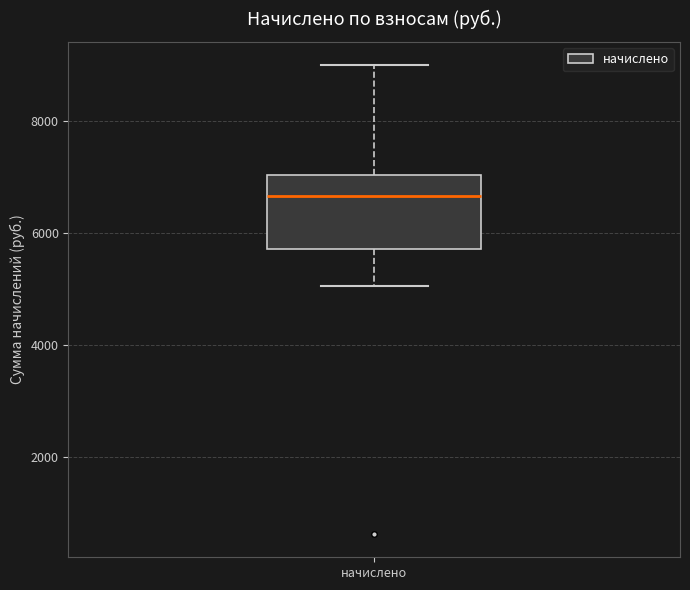

Where does the lower whisker of the box for начислено end on the y-axis? The values are not printed on the chart, so give them approximately, as read against the axis.

5000